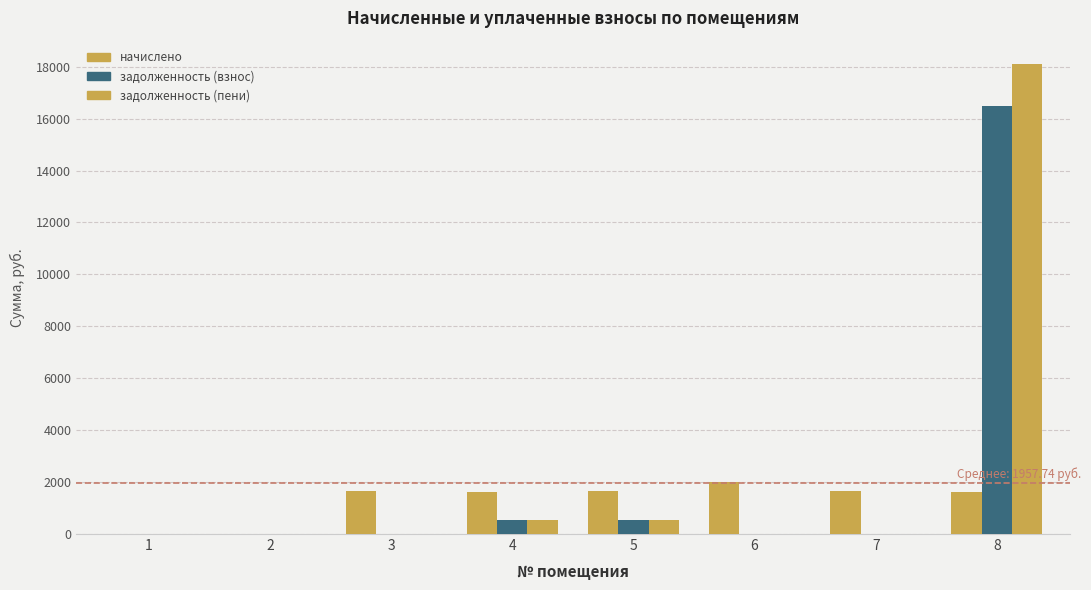

At which category is the sum across all series the highest?

8